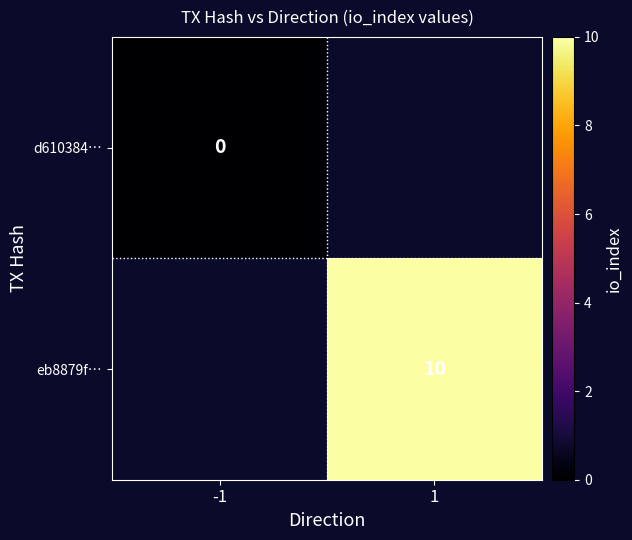

The value of eb8879f… at 1 is 10. True or false?

True